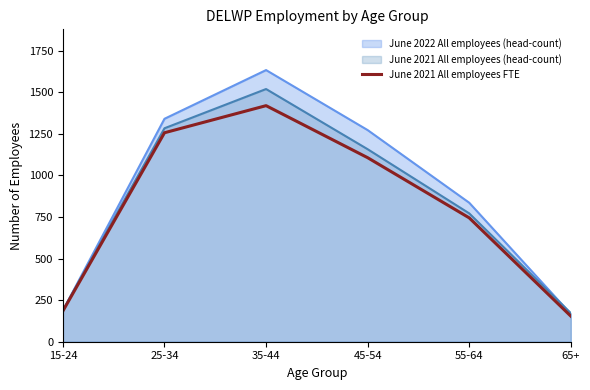

How many values are below 1107?

3